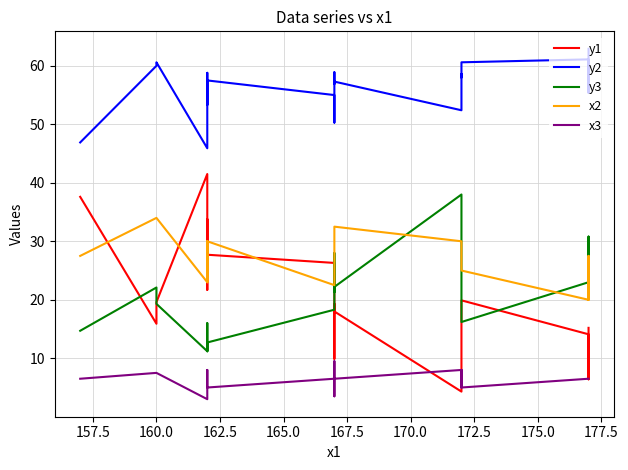

What is the value of the x2 point at the 12th from the left?

32.5